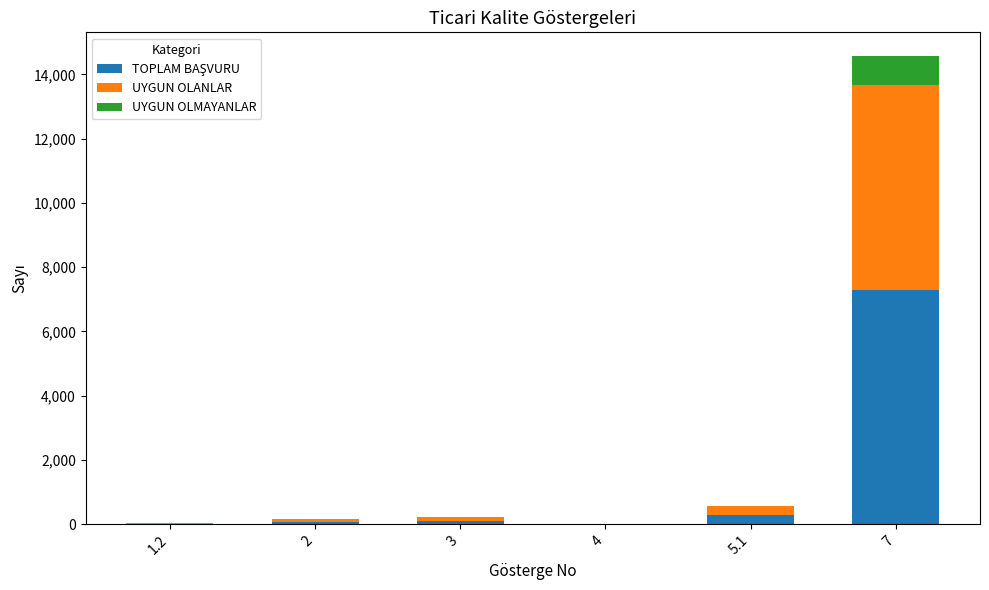

At which label does TOPLAM BAŞVURU first exceed 111?

5.1